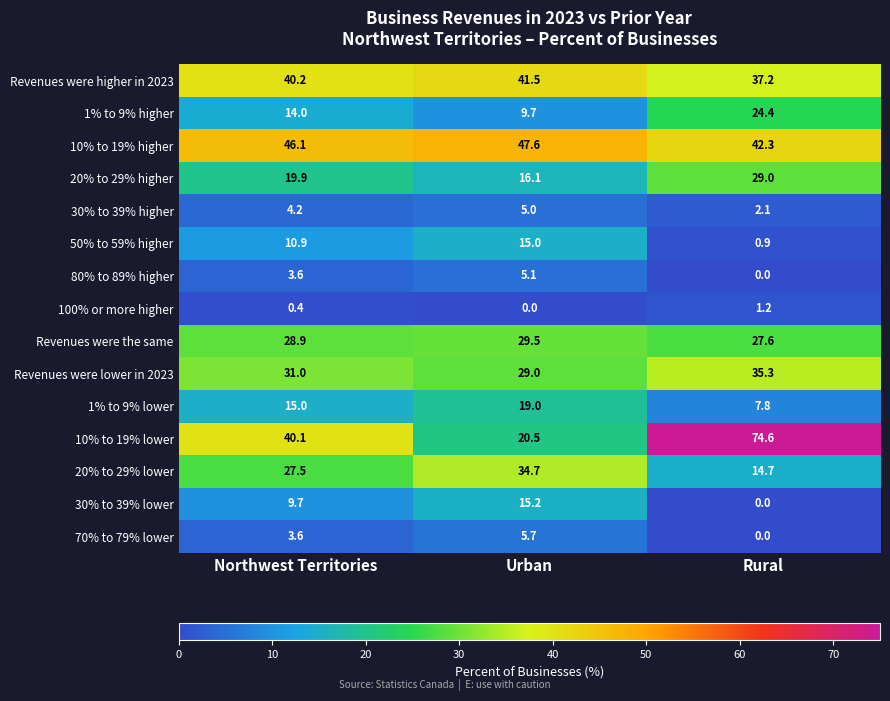

Which series has the largest range (max minus min)?

10% to 19% lower